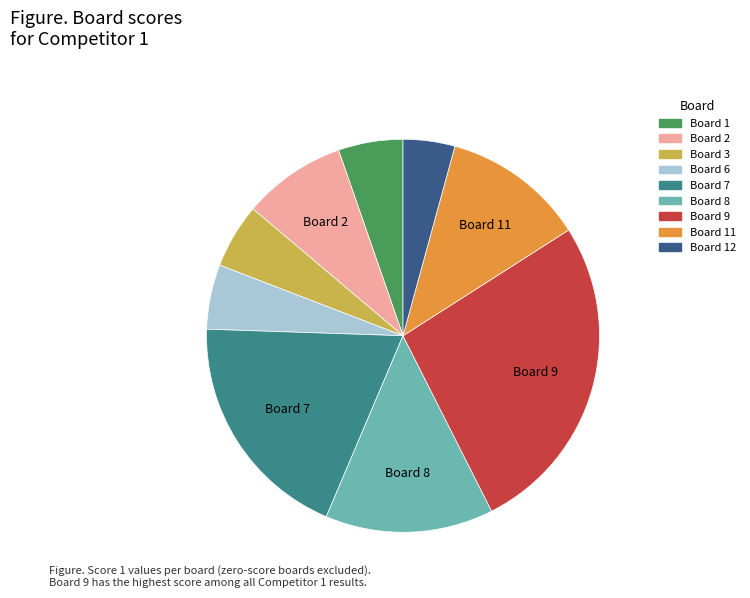

Is there any slice that represents more than half of the pie?

No